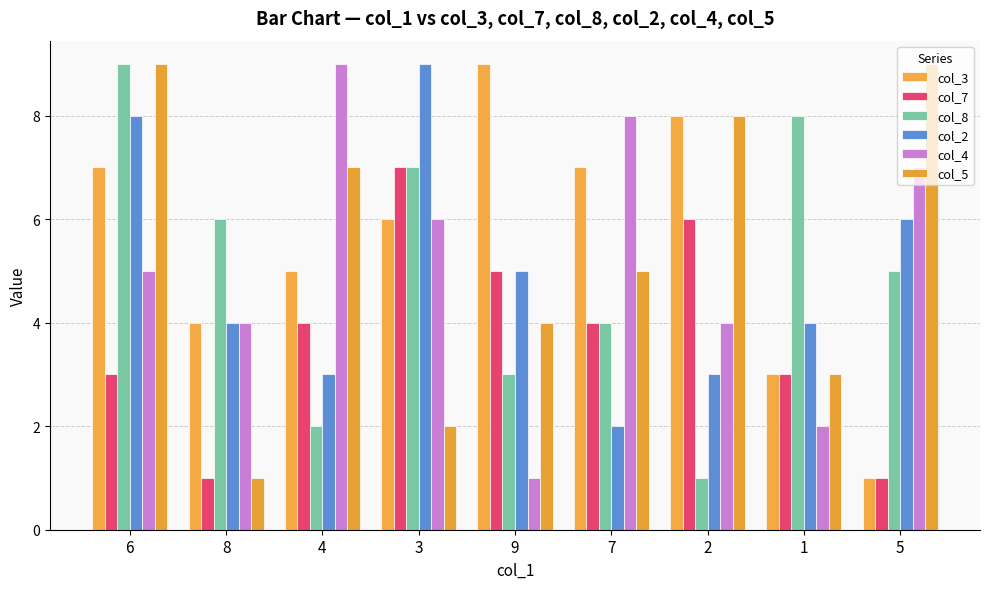

At which category is the sum across all series the highest?

6